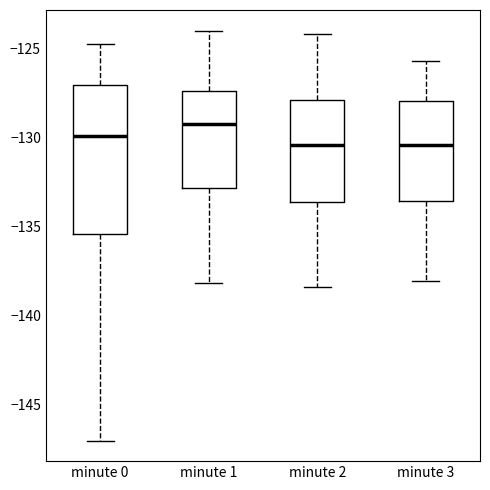

Which box is the tallest, from its lower edge to its upper edge?

minute 0